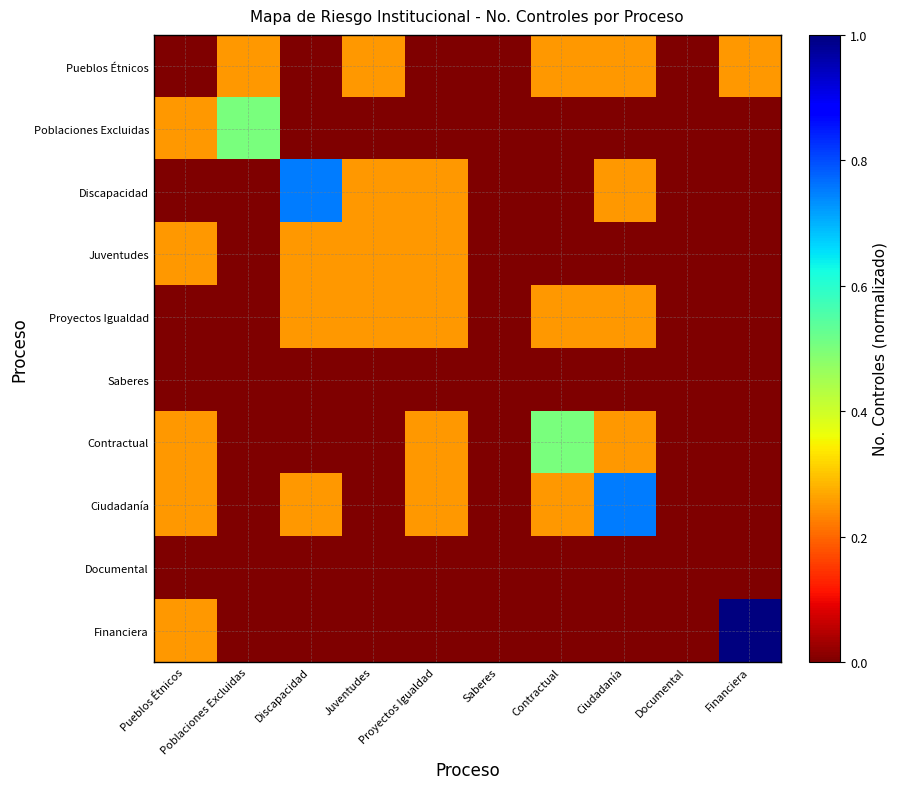

List the series in order of their peak value, highest first.

Financiera, Discapacidad, Ciudadanía, Poblaciones Excluidas, Contractual, Pueblos Étnicos, Juventudes, Proyectos Igualdad, Saberes, Documental